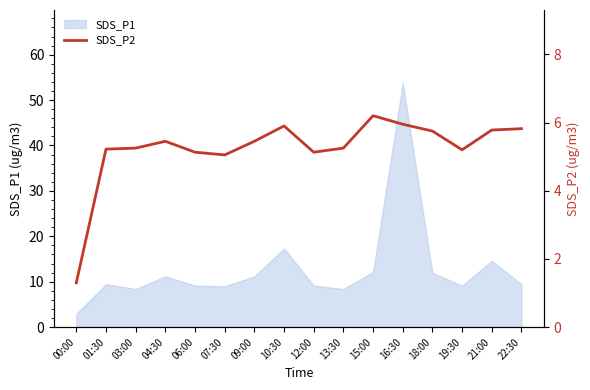

Which category has the lowest value across all series?

00:00